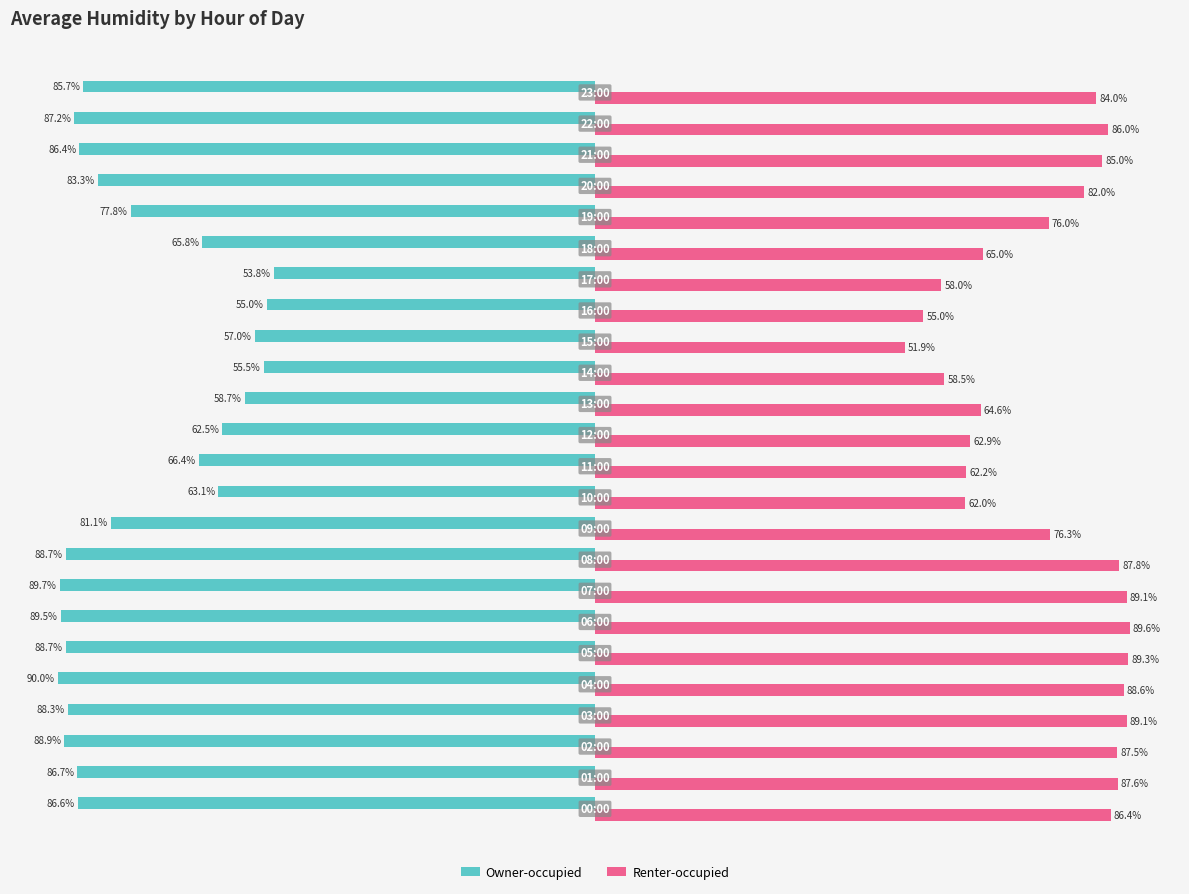

Which series has the largest total across all categories?

Renter-occupied